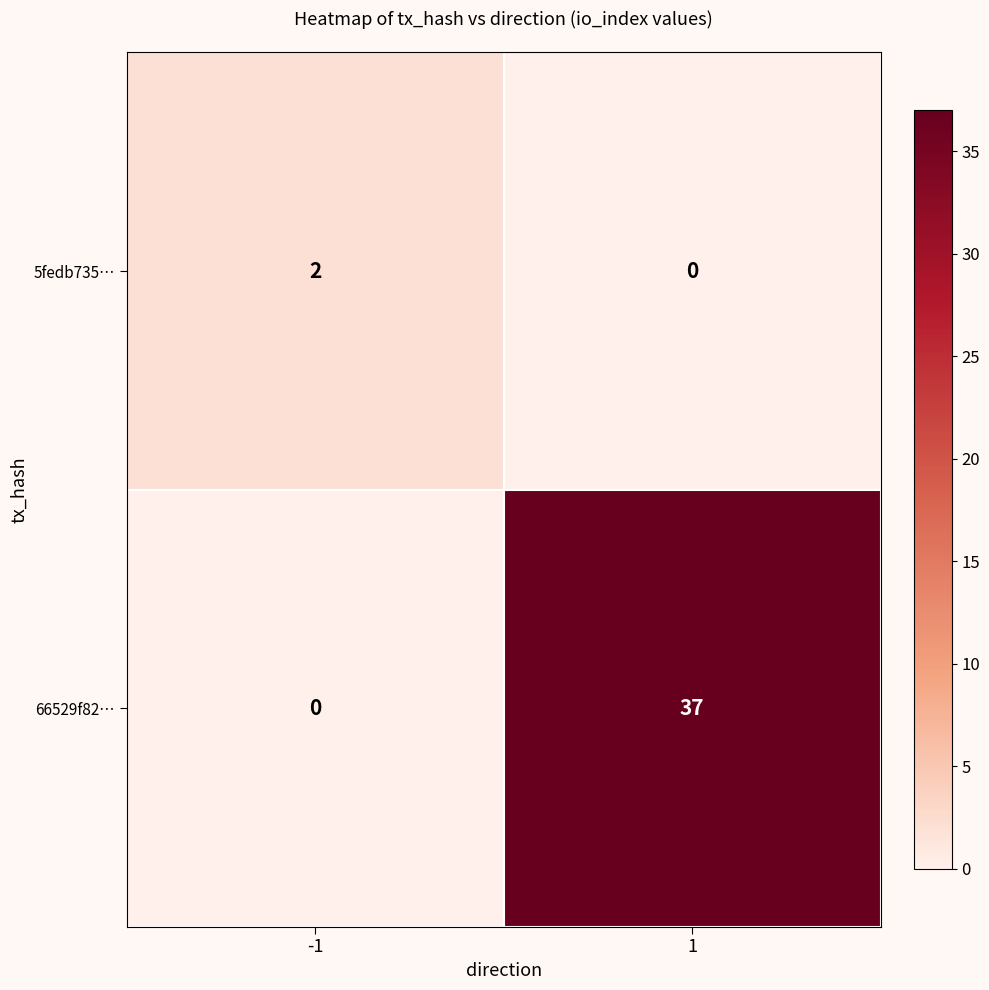

How many categories are shown in the chart?

2